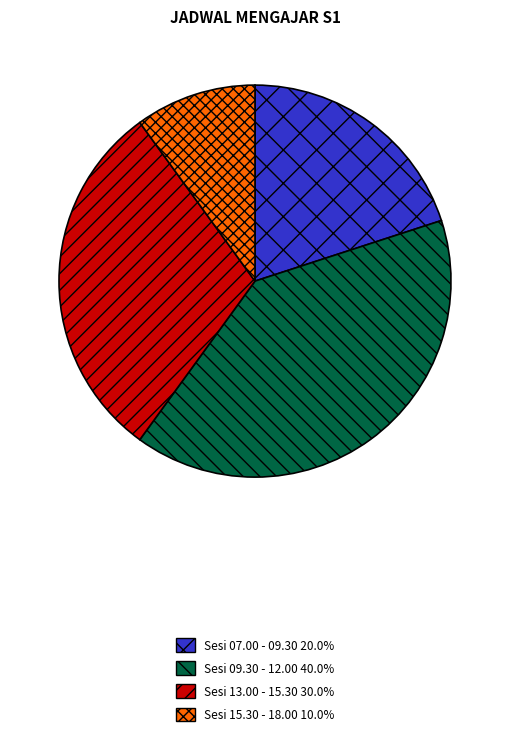

Does Sesi 09.30 - 12.00 40.0% account for over 50% of the chart?

No